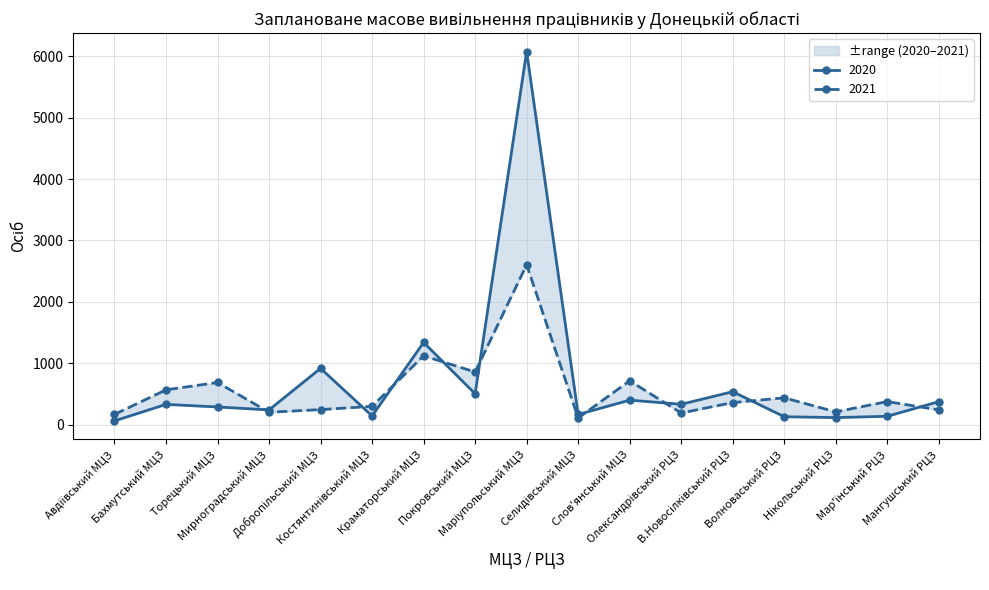

Rank the categories by 2021 value from lowest to highest.

Селидівський МЦЗ, Авдіївський МЦЗ, Олександрівський РЦЗ, Мирноградський МЦЗ, Нікольський РЦЗ, Мангушський РЦЗ, Добропільський МЦЗ, Костянтинівський МЦЗ, В.Новосілківський РЦЗ, Мар'їнський РЦЗ, Волноваський РЦЗ, Бахмутський МЦЗ, Торецький МЦЗ, Слов'янський МЦЗ, Покровський МЦЗ, Краматорський МЦЗ, Маріупольський МЦЗ